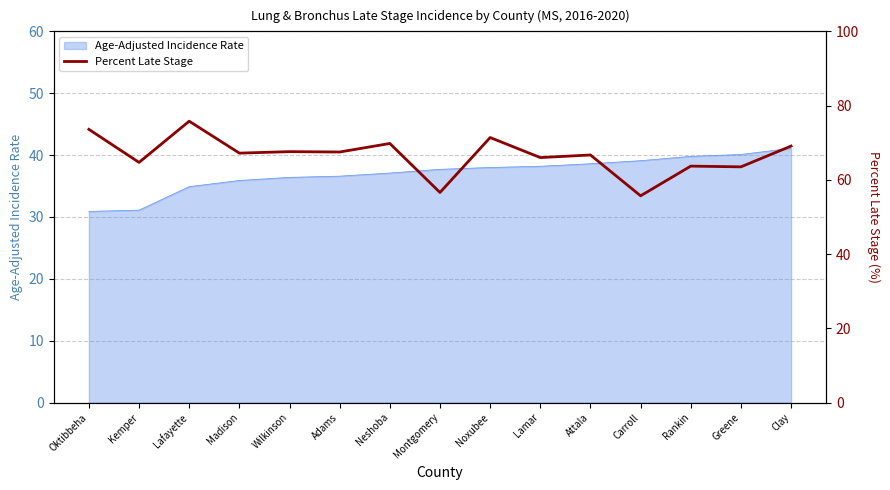

True or false: Age-Adjusted Incidence Rate has a value of 72.0 at Clay.

False